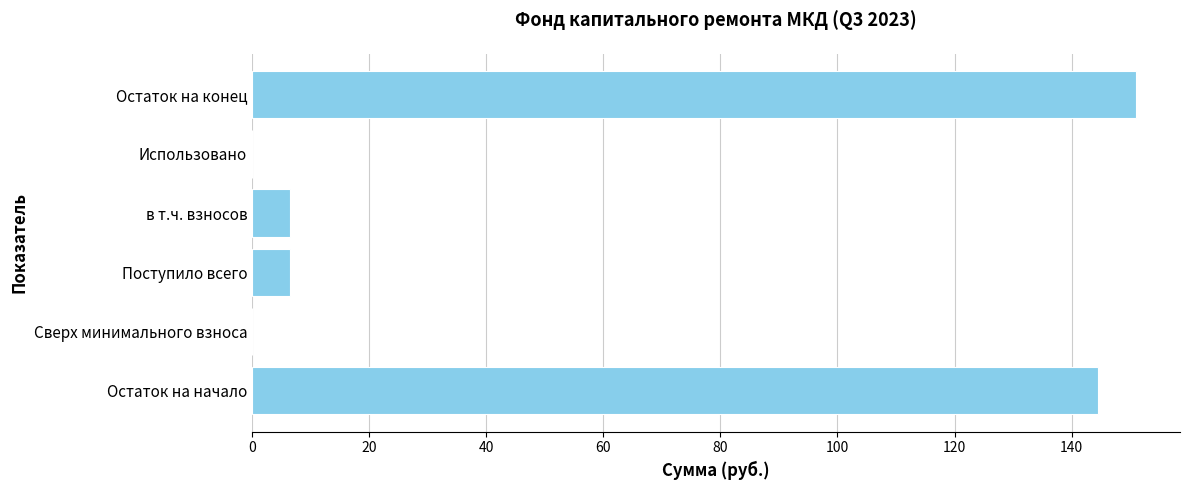

What is the greatest value displayed?

151.0